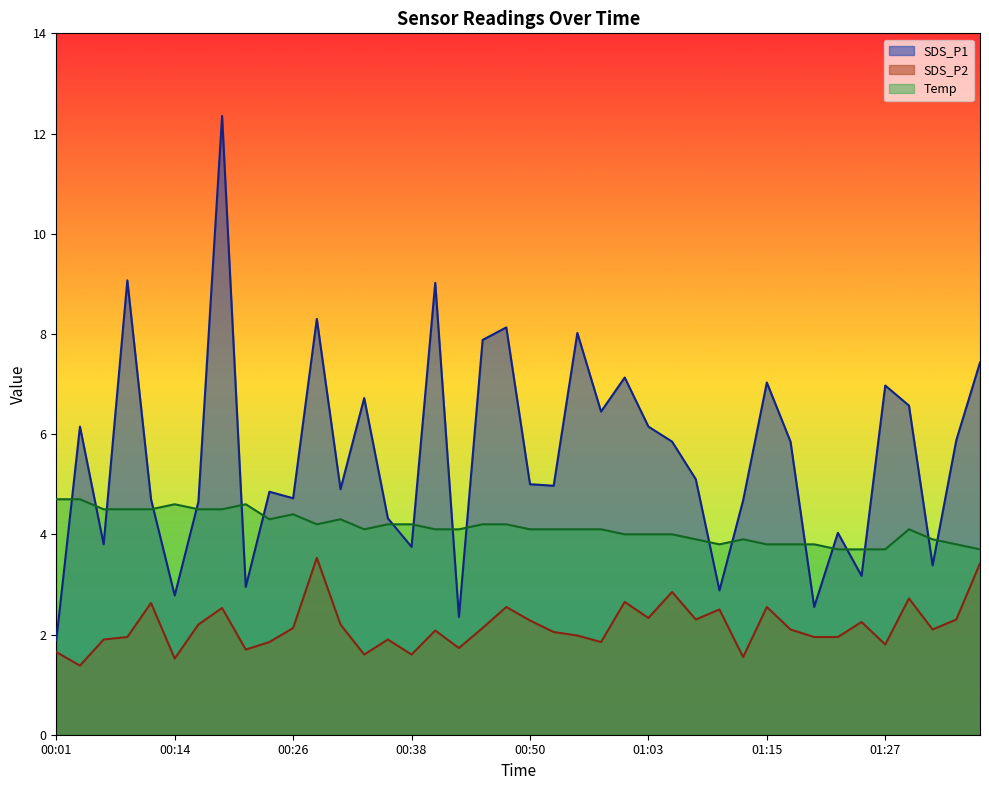

At which label does Temp reach its minimum?

01:22